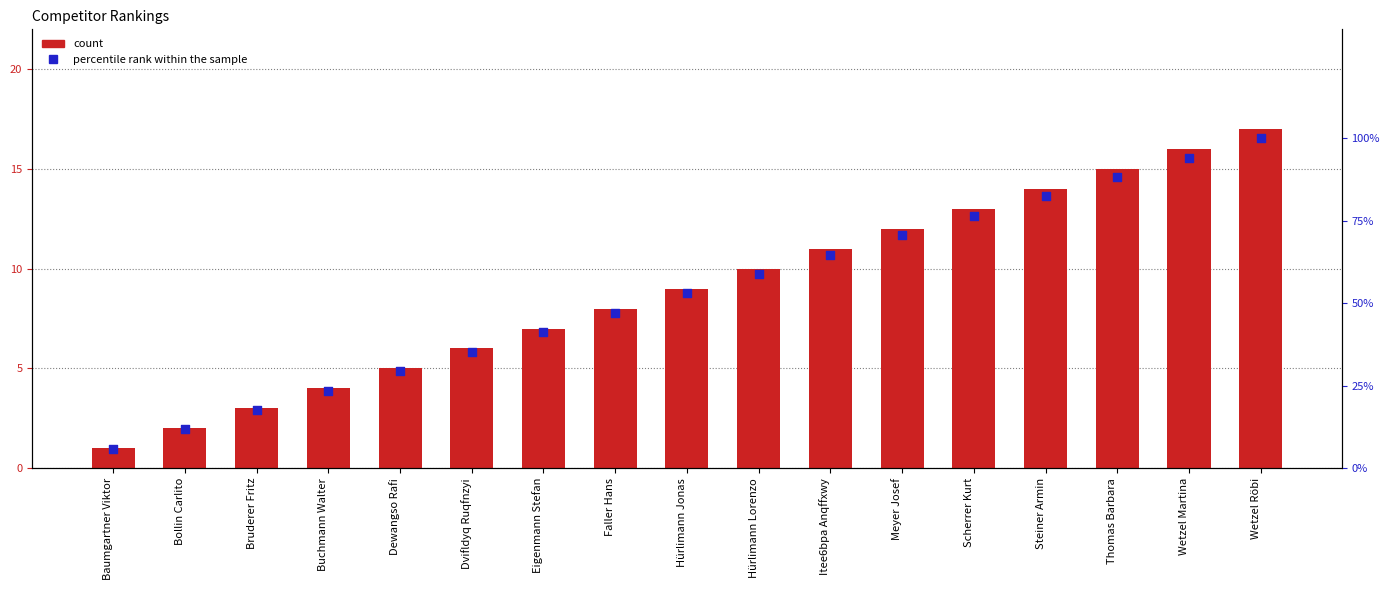

Which series has the largest total across all categories?

percentile rank within the sample